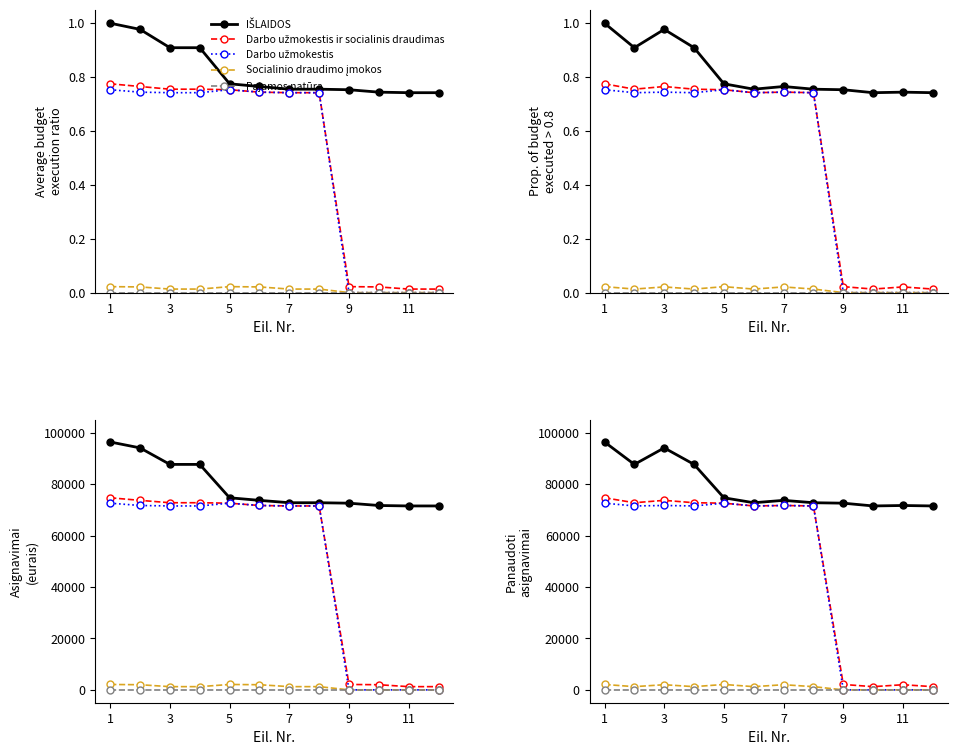

How many lines are shown in the chart?

5